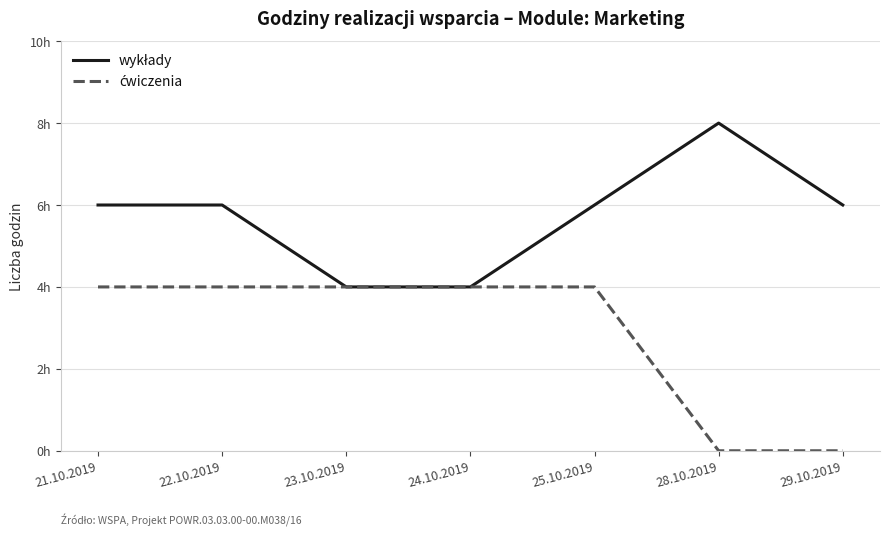

What is the spread (max minus min) of values at 29.10.2019?

6